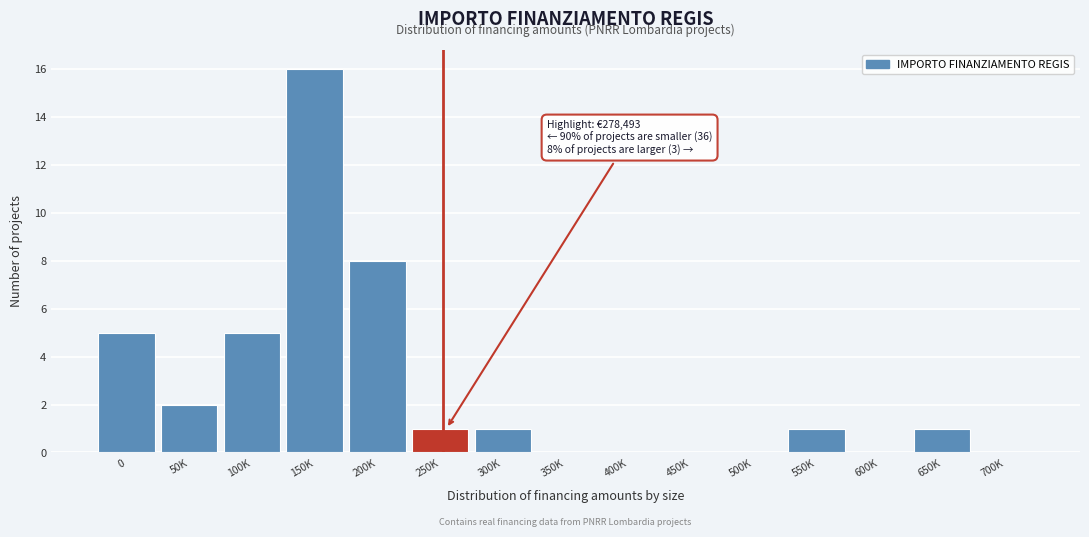

Reading right to left, what are all the values shown in this chart?

700K=0	650K=1	600K=0	550K=1	500K=0	450K=0	400K=0	350K=0	300K=1	250K=1	200K=8	150K=16	100K=5	50K=2	0=5